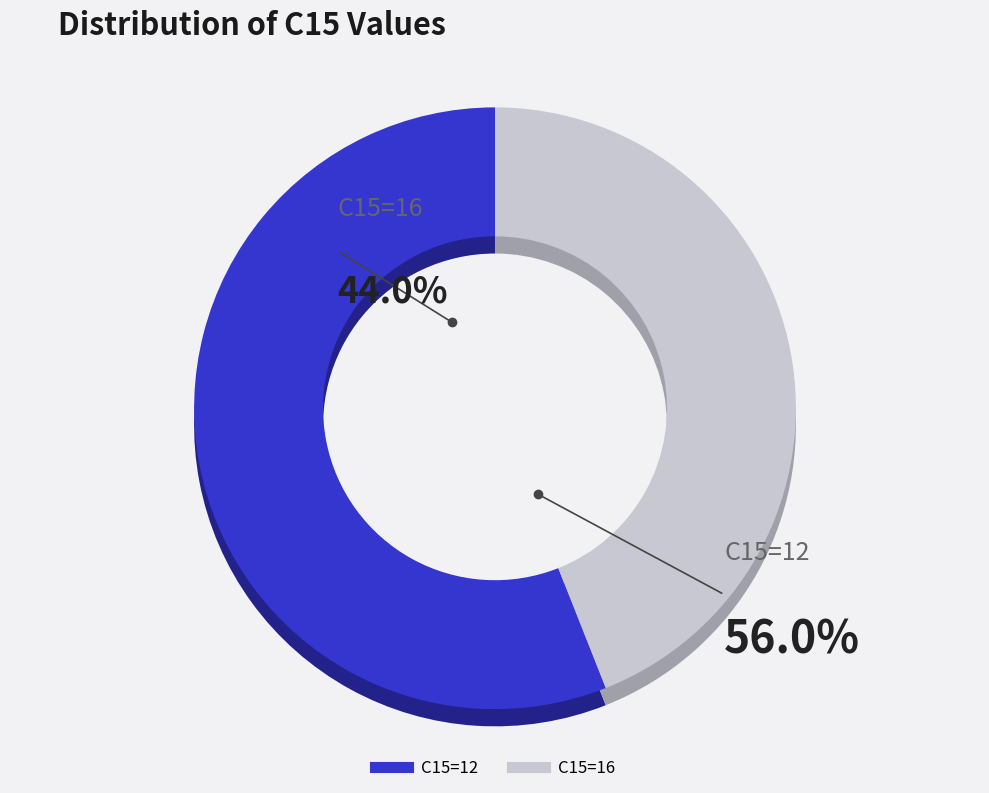

Is 12 the majority of the pie?

No